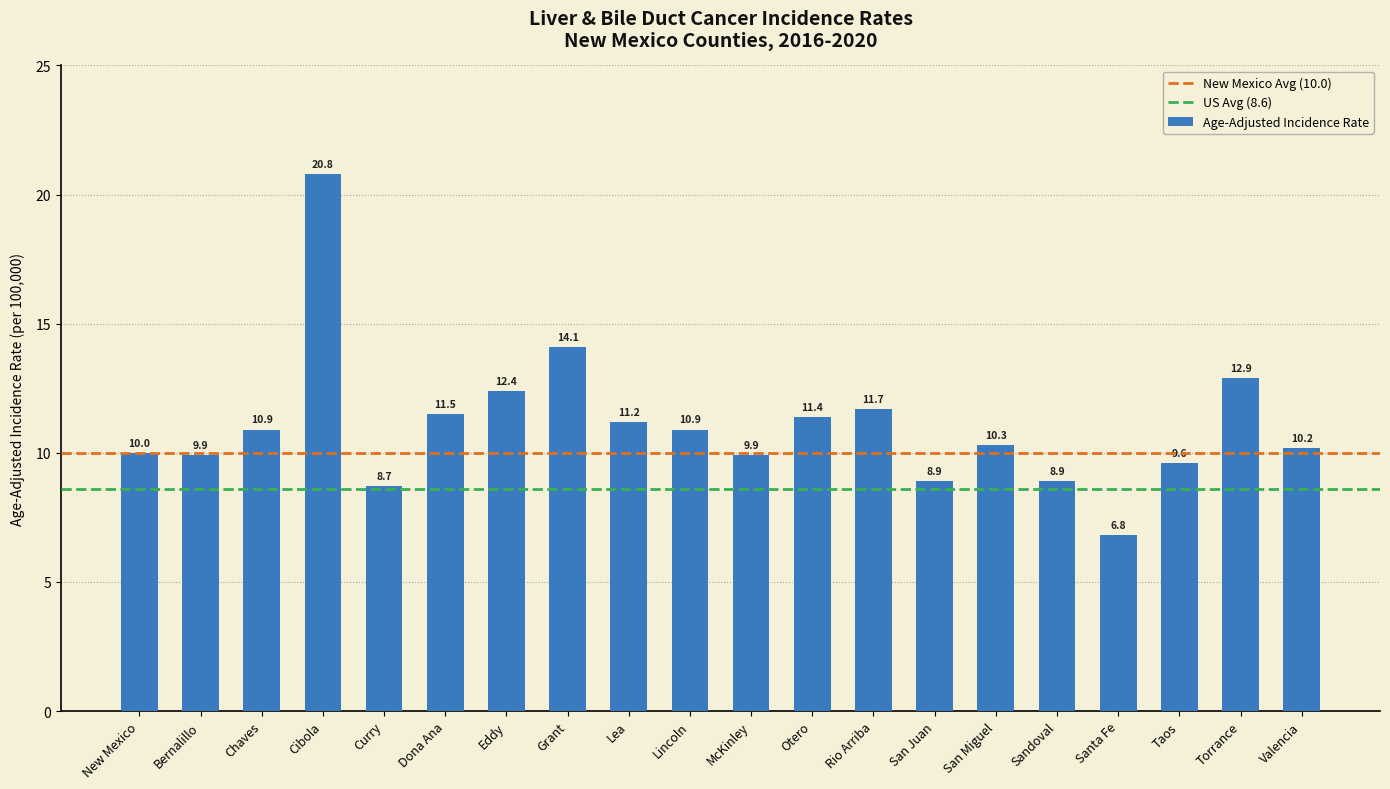

At which category does the chart reach its peak across all series?

Cibola